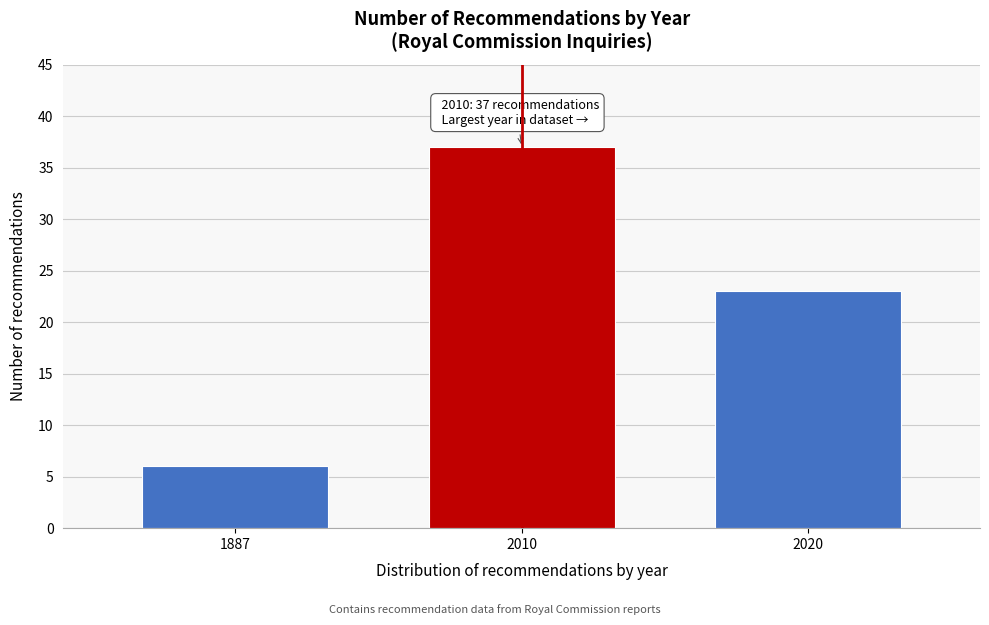

Reading left to right, extract all data points from this chart.

6	37	23